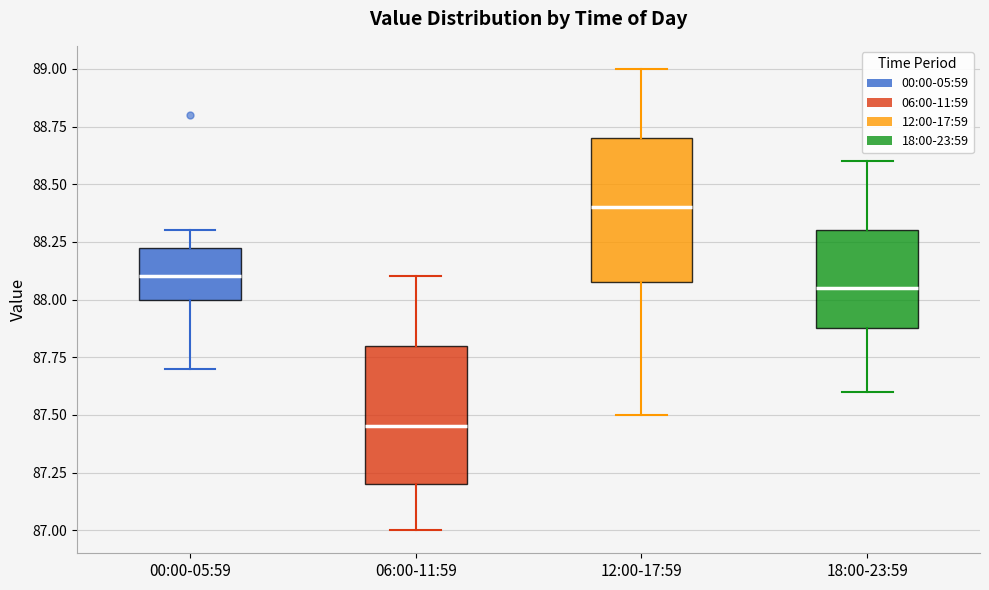

Reading left to right, transcribe this box plot: for each box, give where its median line is, the range the box spans, and where its two whiskers end, as read against the y-axis. The values are not printed on the chart, so give them approximately, as read against the axis.

00:00-05:59: median 88.10, box 88.00 to 88.25, whiskers 87.70 to 88.30
06:00-11:59: median 87.45, box 87.20 to 87.80, whiskers 87.00 to 88.10
12:00-17:59: median 88.40, box 88.10 to 88.70, whiskers 87.50 to 89.00
18:00-23:59: median 88.05, box 87.90 to 88.30, whiskers 87.60 to 88.60